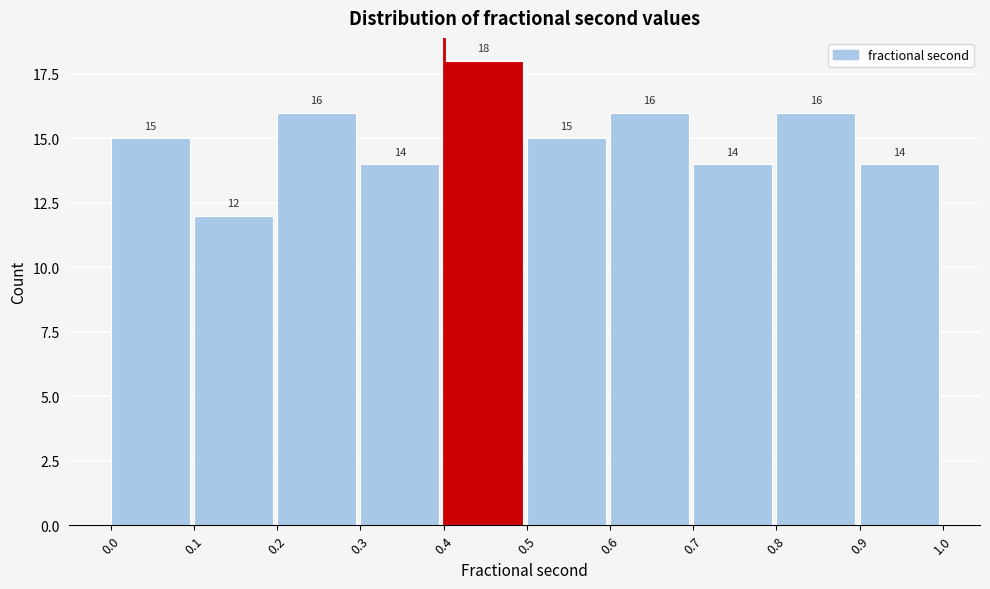

What is the height of the bar covering 0.1 to 0.2 on the x-axis?

12